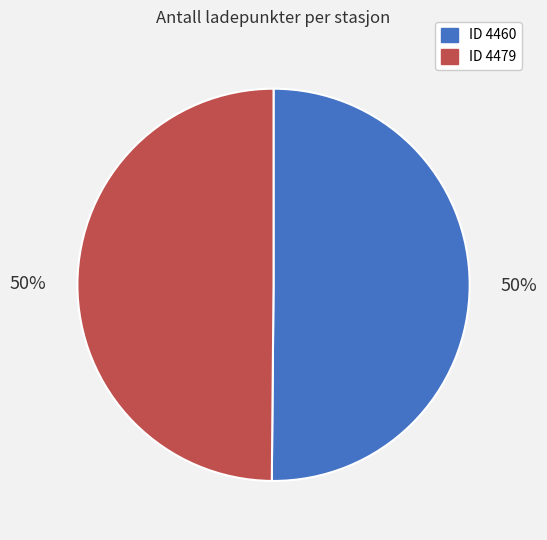

To the nearest percent, what is the average slice percentage?

50%